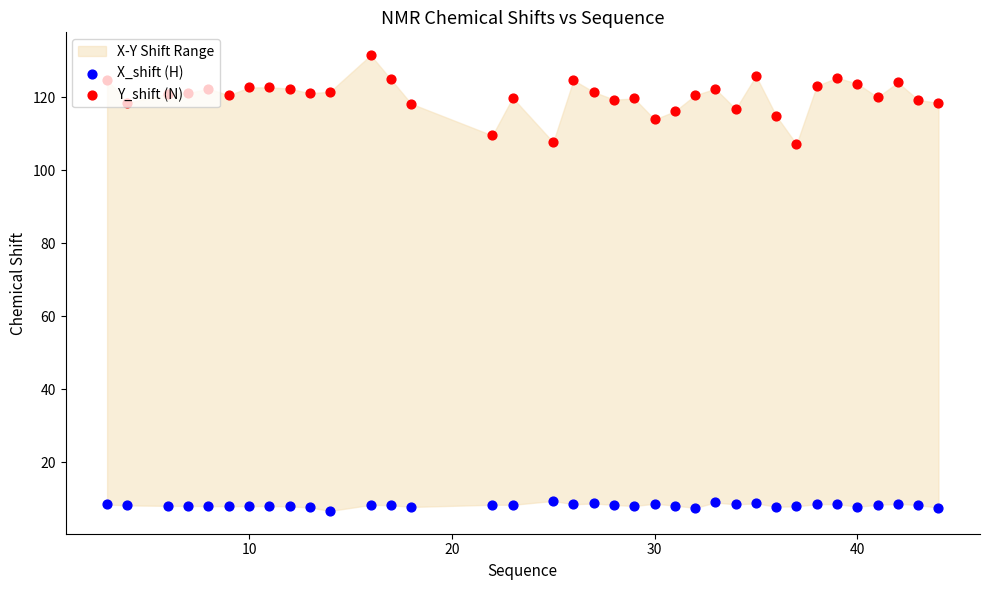

Which series contains the lowest Y value?

X_shift (H)